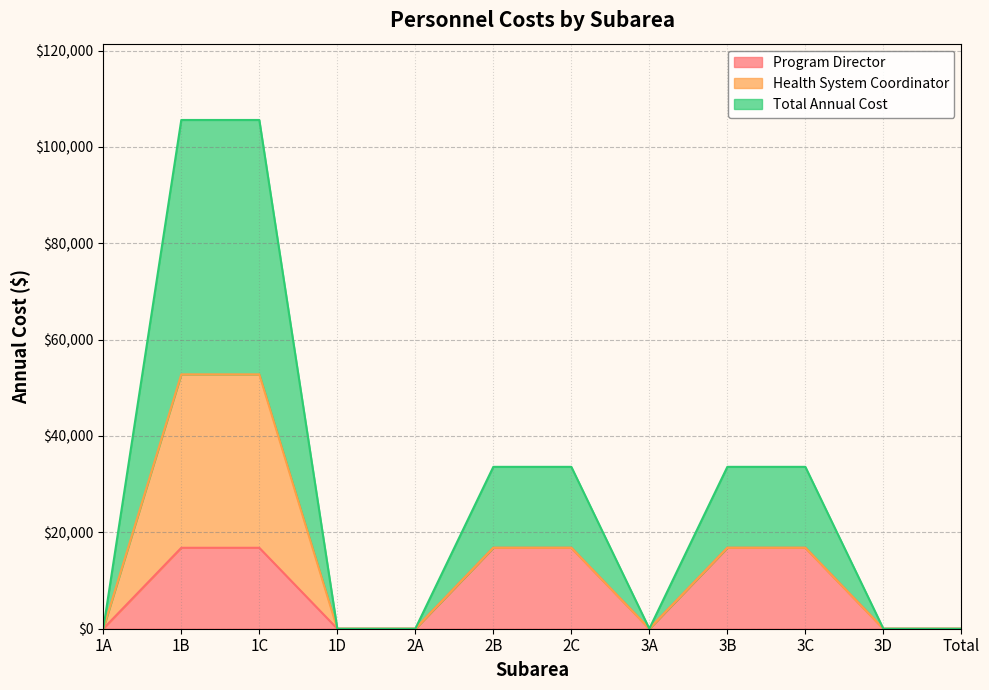

Between 3D and 2C, which is larger?

2C